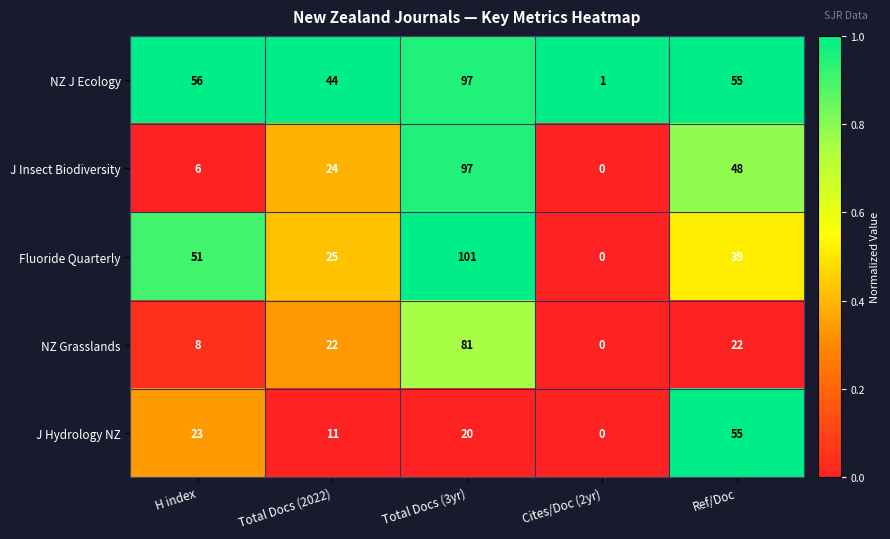

True or false: NZ Grasslands has a value of 0 at Cites/Doc (2yr).

True